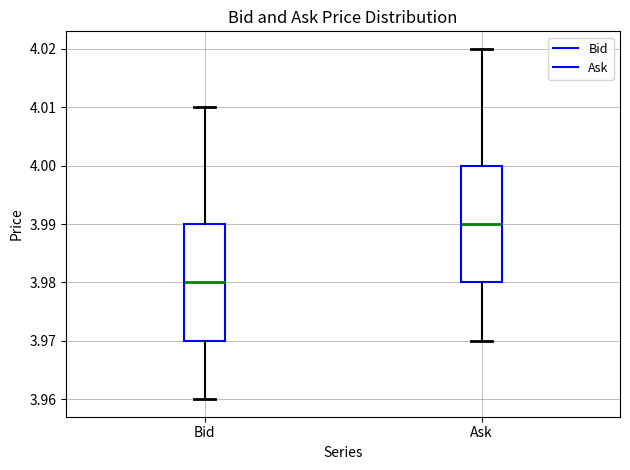

Reading left to right, transcribe this box plot: for each box, give where its median line is, the range the box spans, and where its two whiskers end, as read against the y-axis. The values are not printed on the chart, so give them approximately, as read against the axis.

Bid: median 3.98, box 3.97 to 3.99, whiskers 3.96 to 4.01
Ask: median 3.99, box 3.98 to 4.00, whiskers 3.97 to 4.02